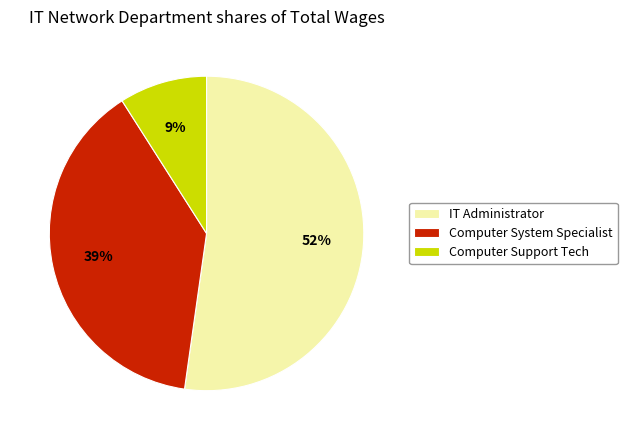

What percentage is the Computer Support Tech slice, to the nearest percent?

9%